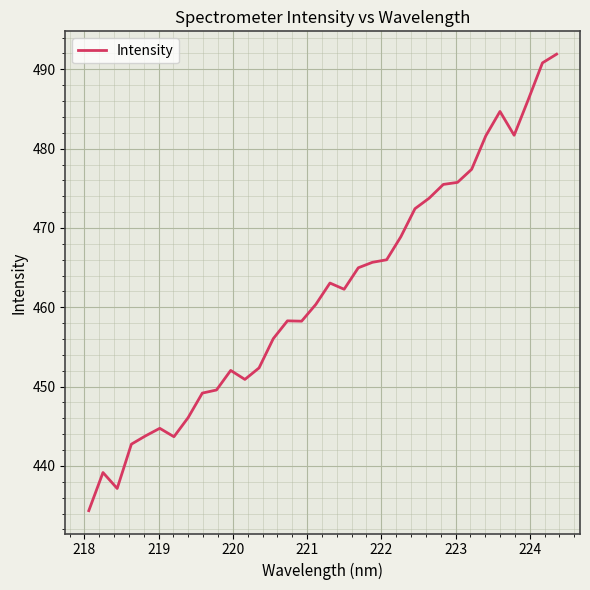

What is the difference between the maximum and minimum values?

57.6